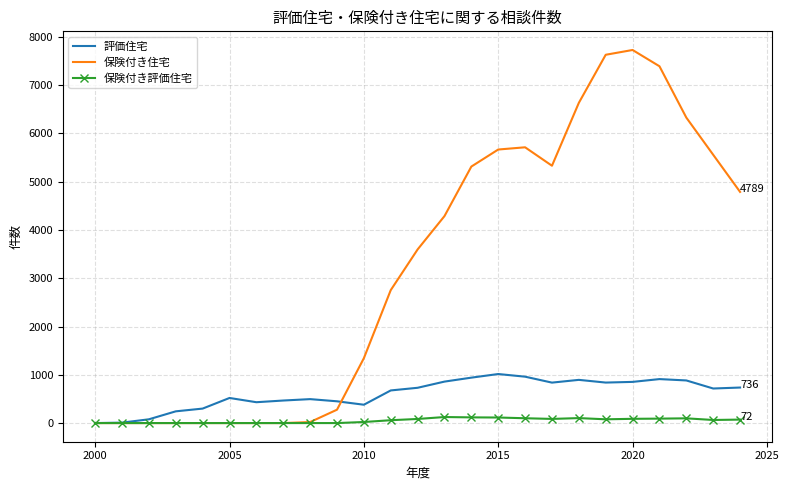

What is the maximum value for 評価住宅?

1016